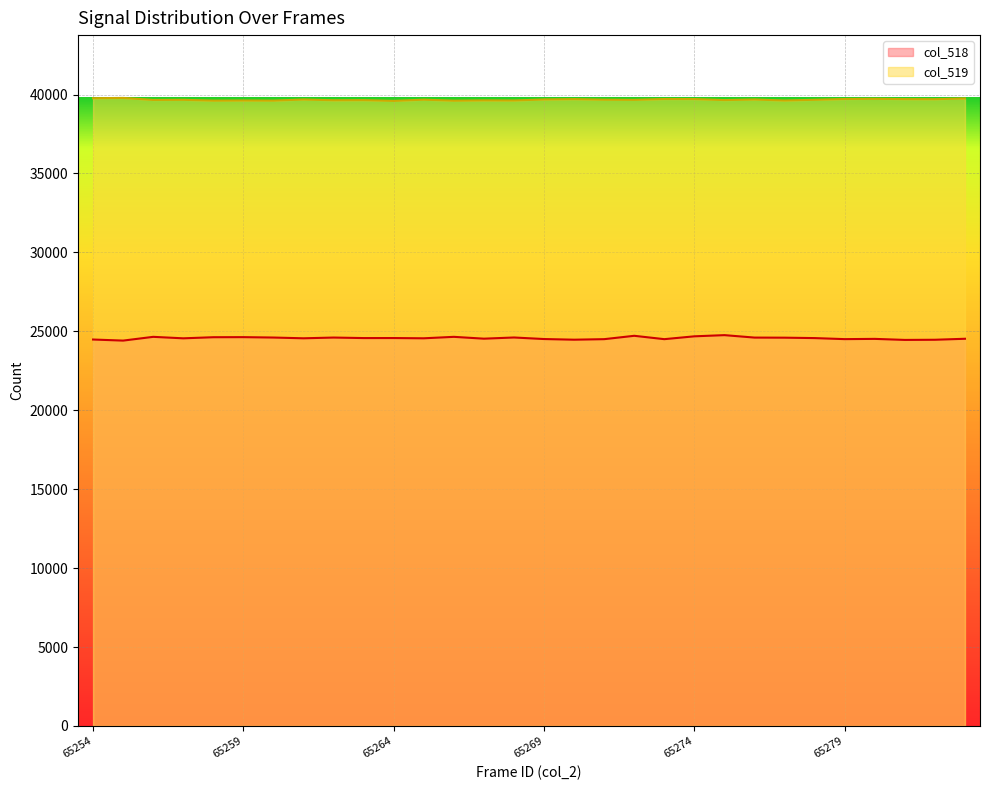

Is it true that col_519 equals 60321 at 65279?

False